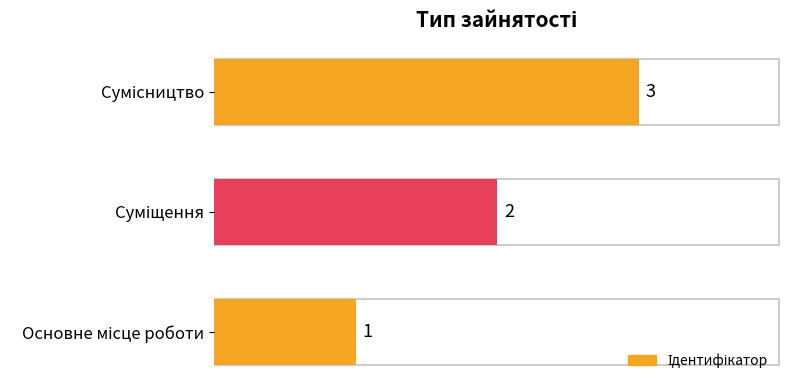

How many values are between 1 and 3?

3